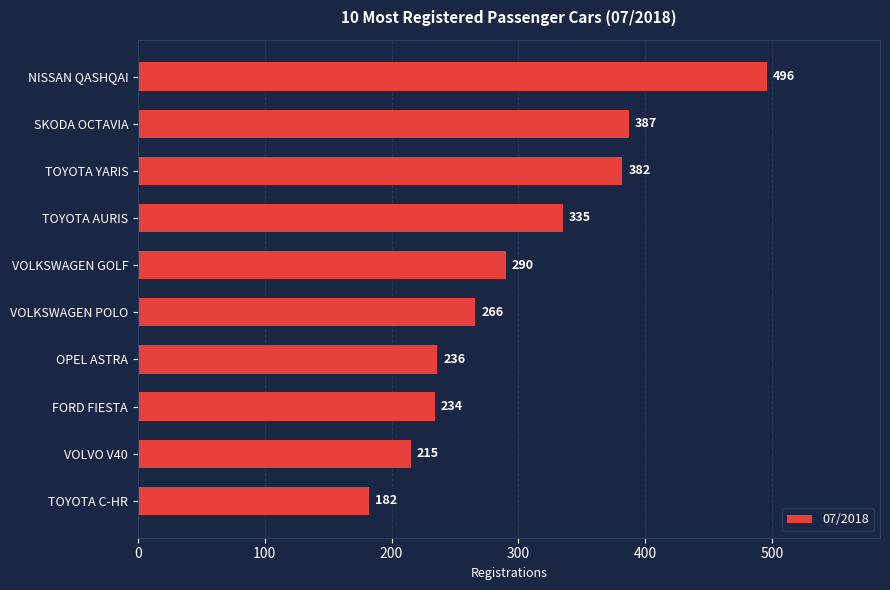

Reading top to bottom, list all the values displayed in this chart.

496	387	382	335	290	266	236	234	215	182